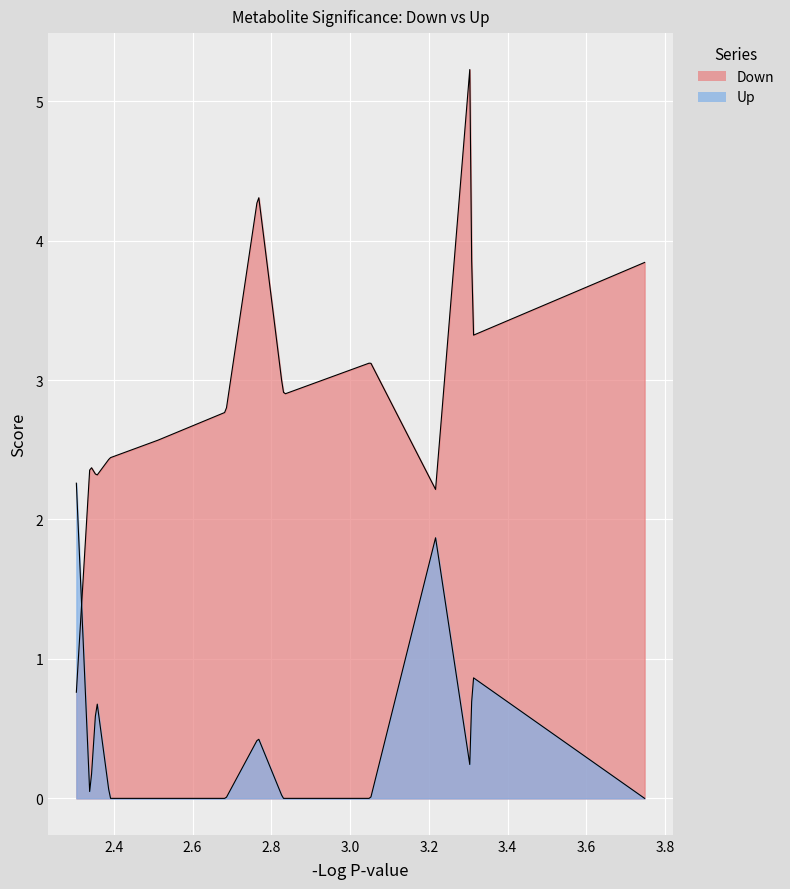

Rank the categories by Down value from lowest to highest.

19, 4, 16, 17, 18, 15, 14, 13, 12, 6, 7, 8, 9, 10, 5, 2, 0, 1, 11, 3